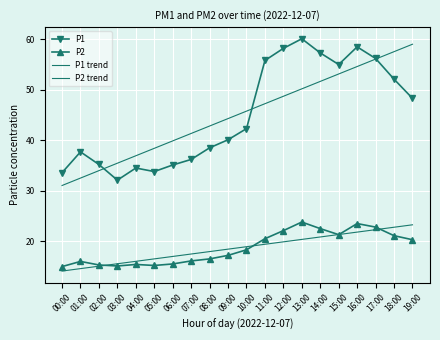

How many data points in P1 are less than 42?

10